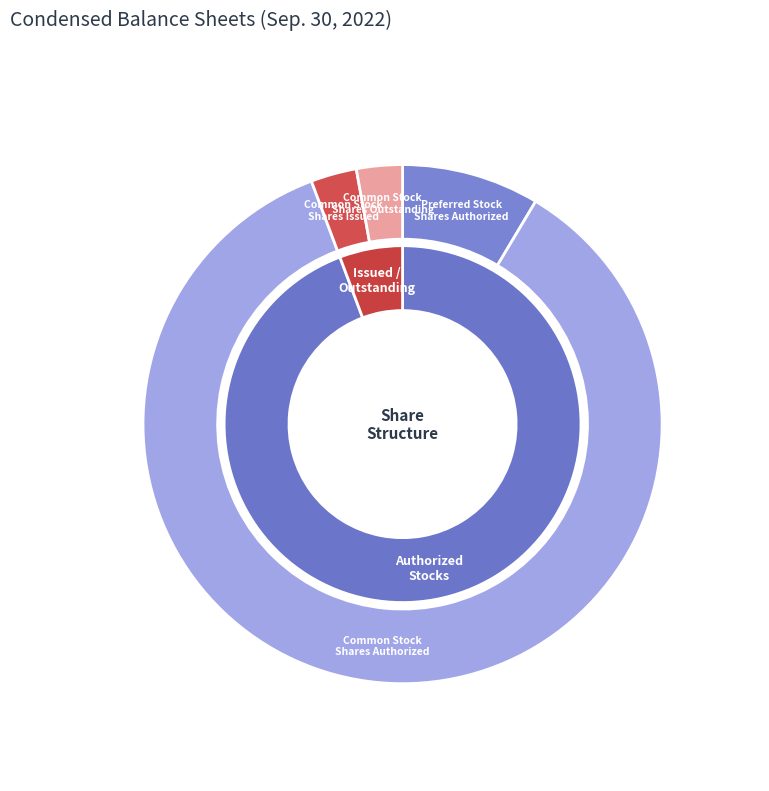

What is the change in value from Common Stock, Shares Authorized to Common Stock, Shares Outstanding?

-96667800